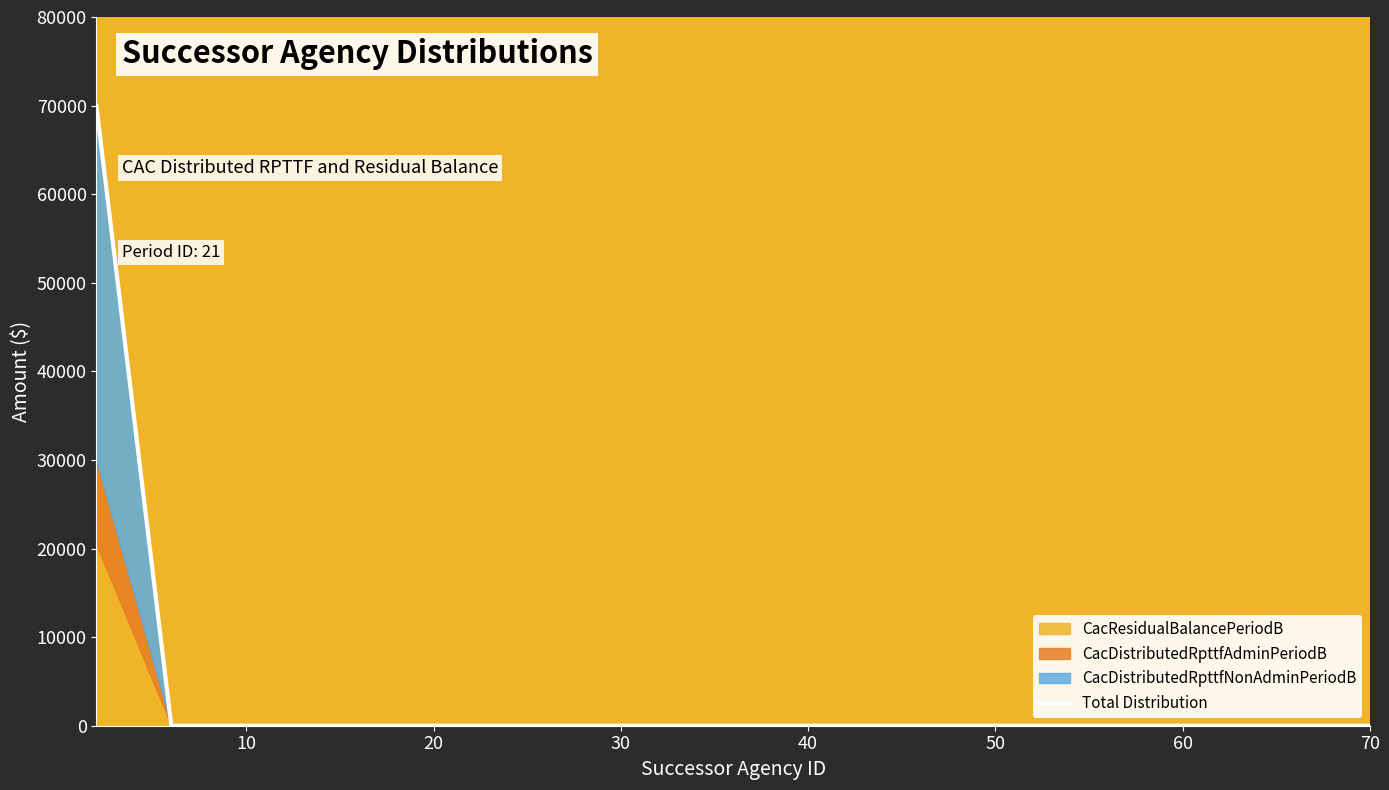

What is the highest value of the Total Distribution series?

69935